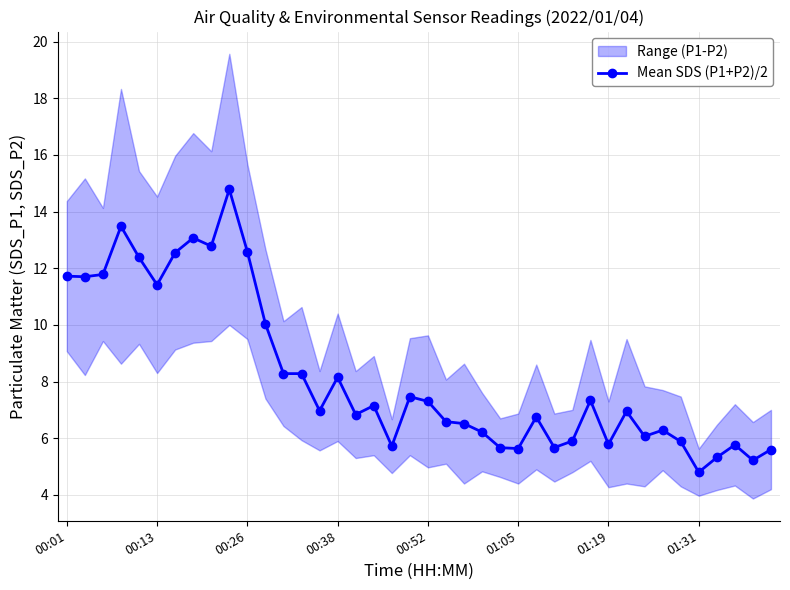

Is it true that the value at 33 is 10.3?

False